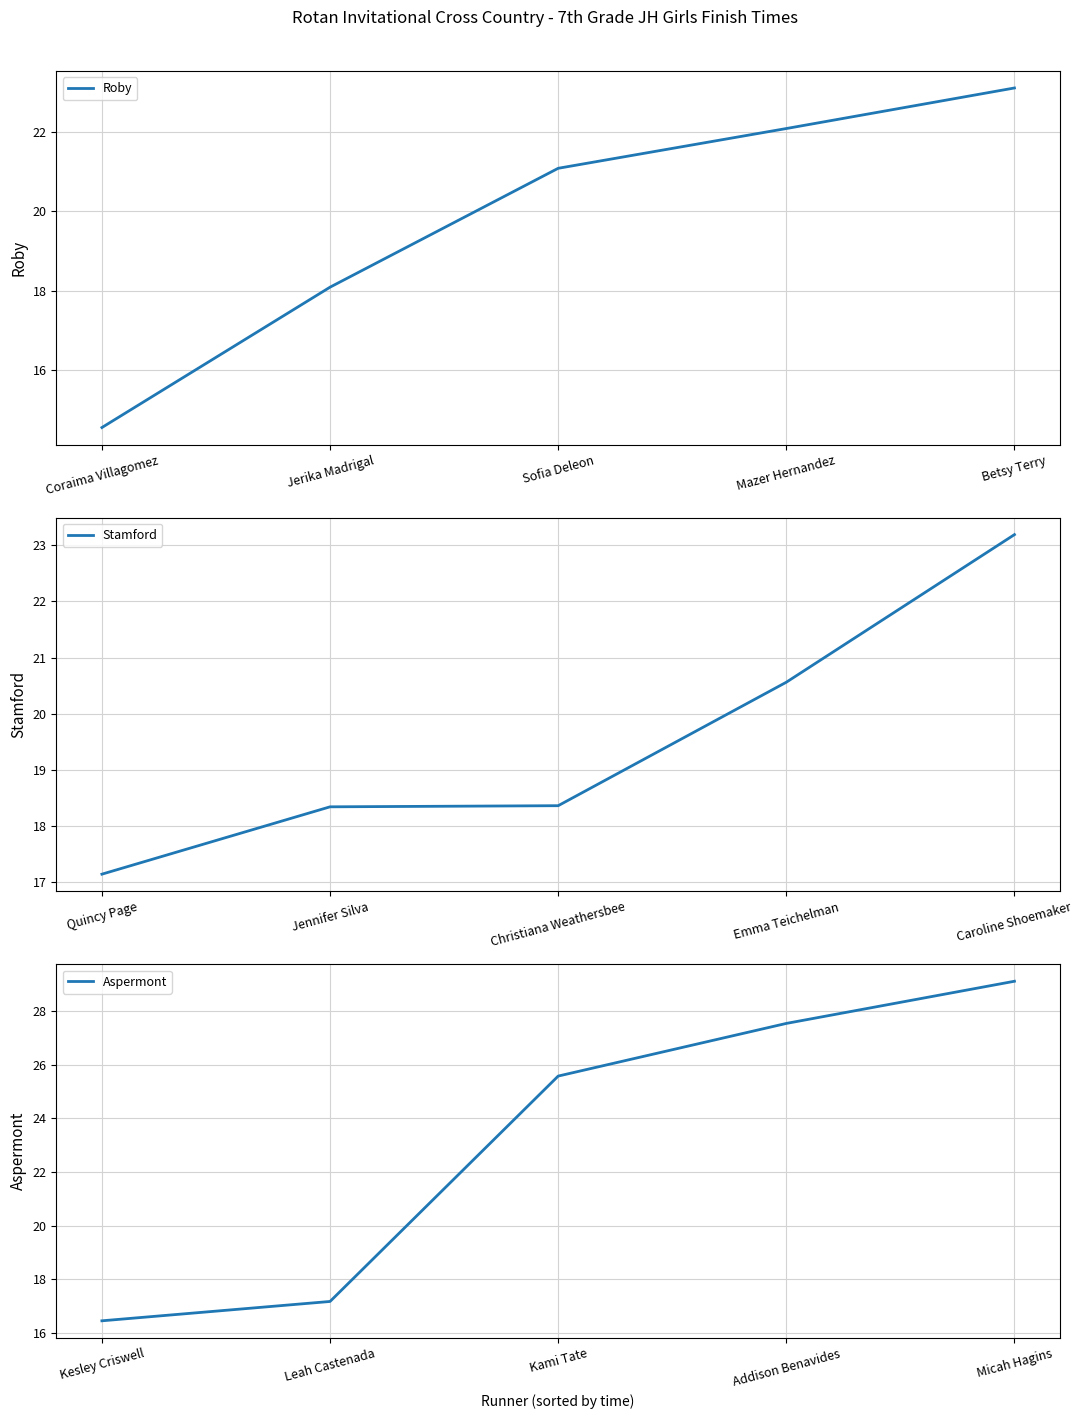

The Roby series shows 14.6 at Coraima Villagomez. True or false?

True